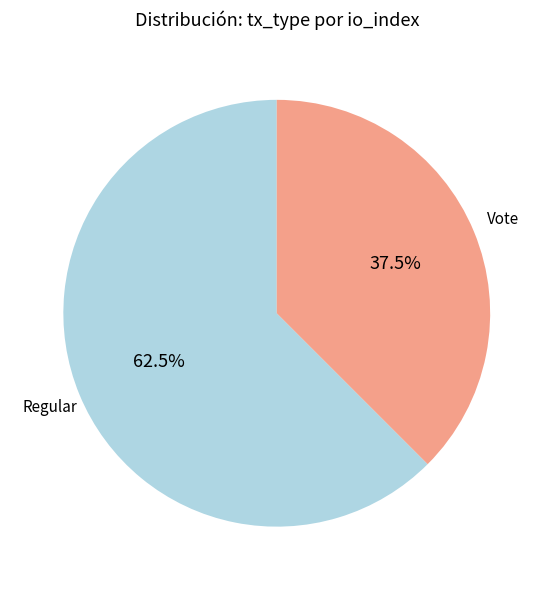

To the nearest percent, what is the difference between the largest and smallest slice percentages?

25%